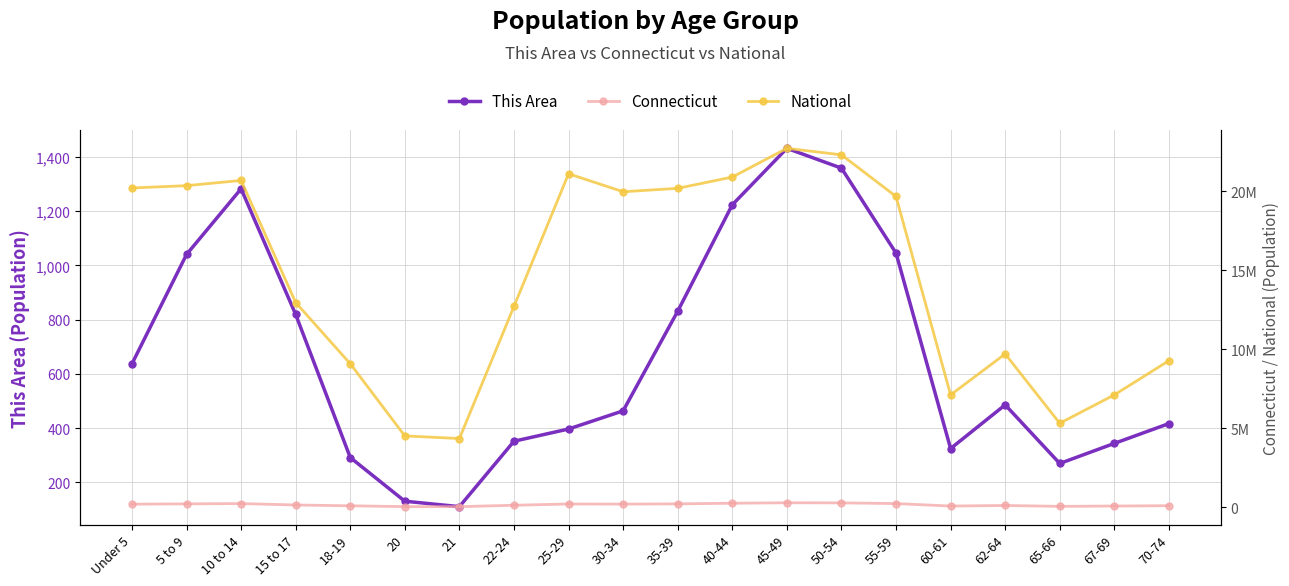

What are all the series names shown in the legend?

This Area, Connecticut, National